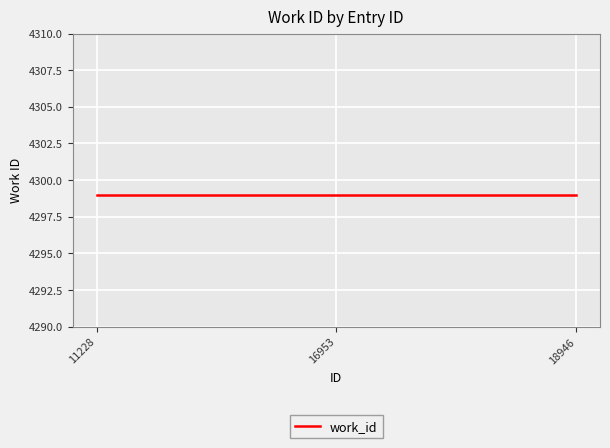

What is the difference between the id values at 11228 and 16953?

5725